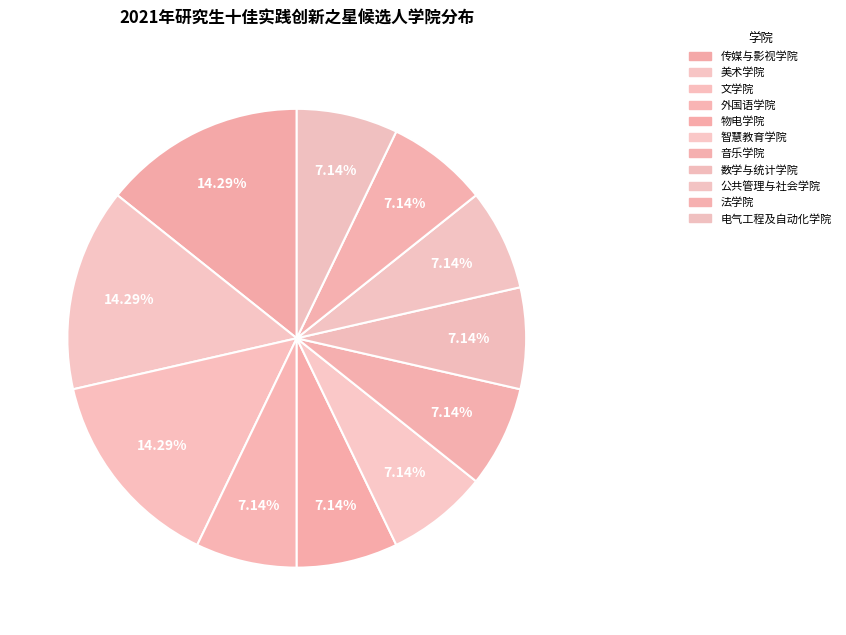

Does 音乐学院 represent more than half of the total?

No